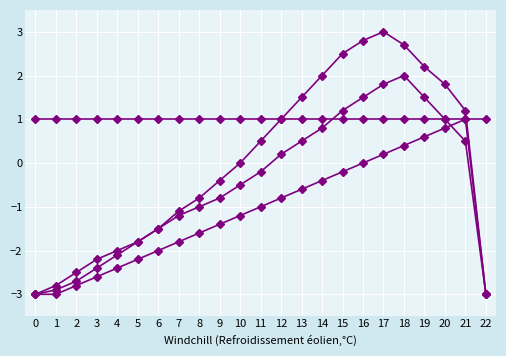

How many lines are shown in the chart?

4